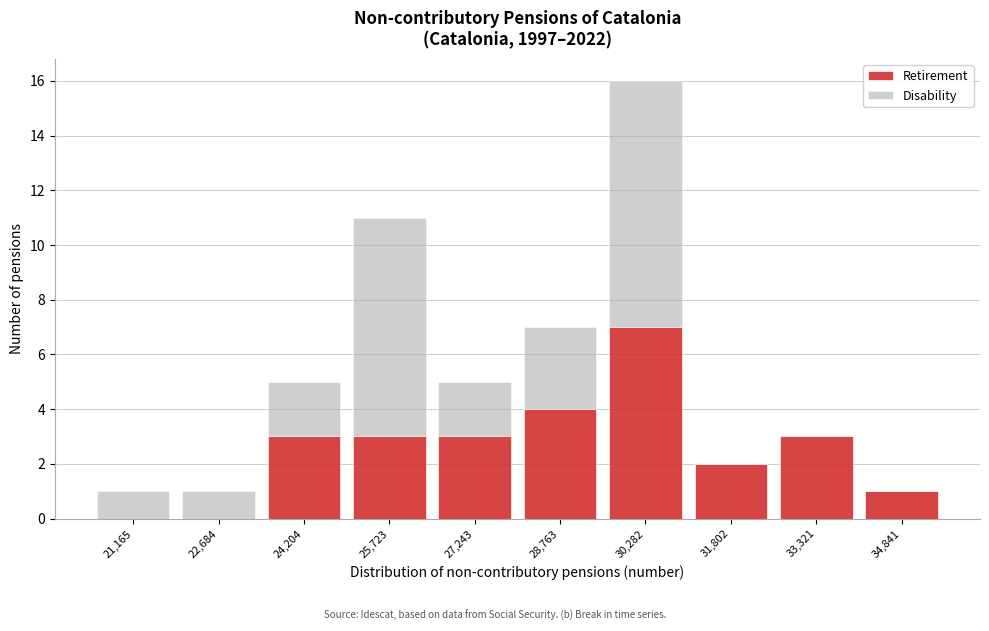

Reading left to right, what are the values for Retirement?

21,165=0	22,684=0	24,204=3	25,723=3	27,243=3	28,763=4	30,282=7	31,802=2	33,321=3	34,841=1